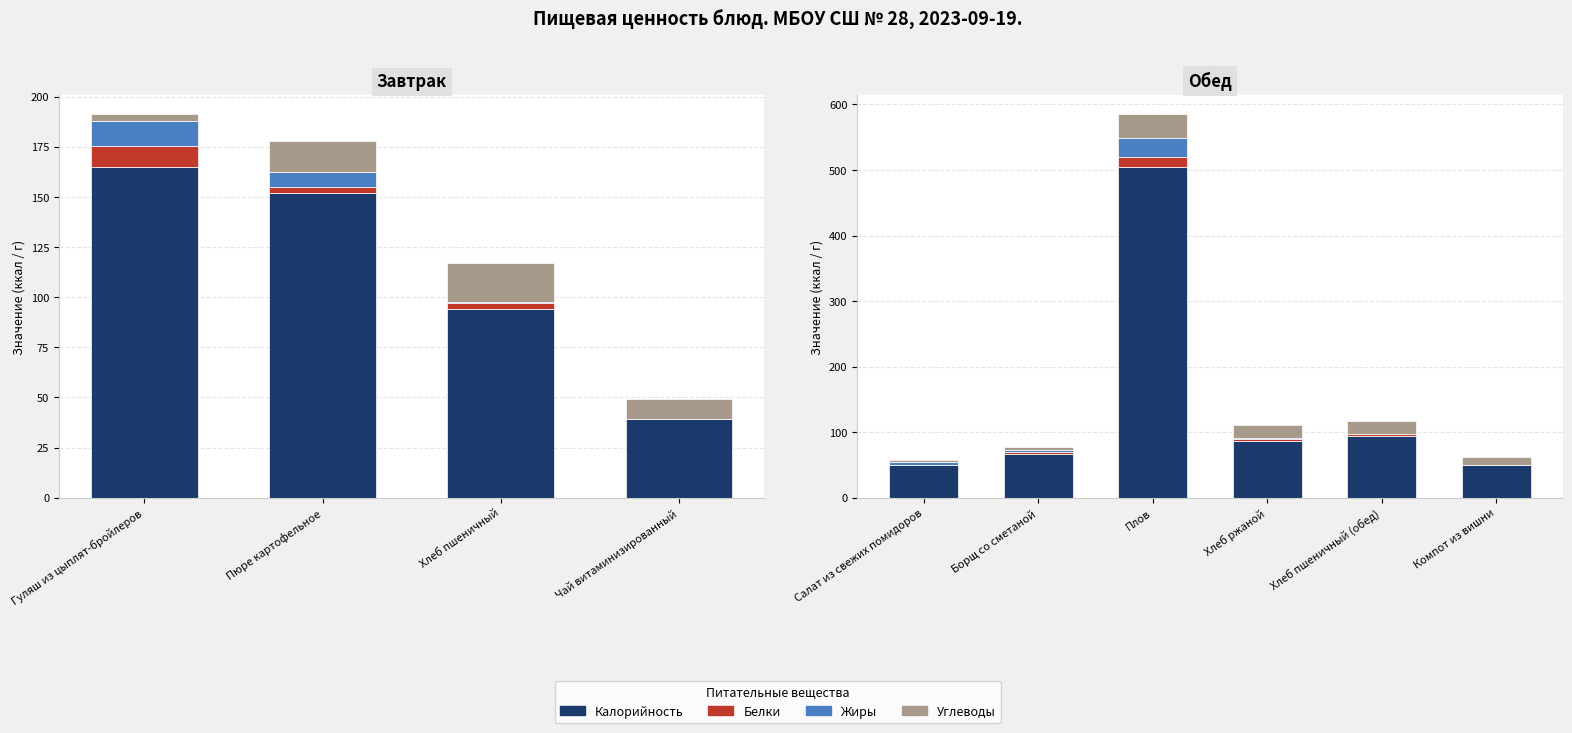

The Калорийность series shows 27.0 at Хлеб ржаной. True or false?

False